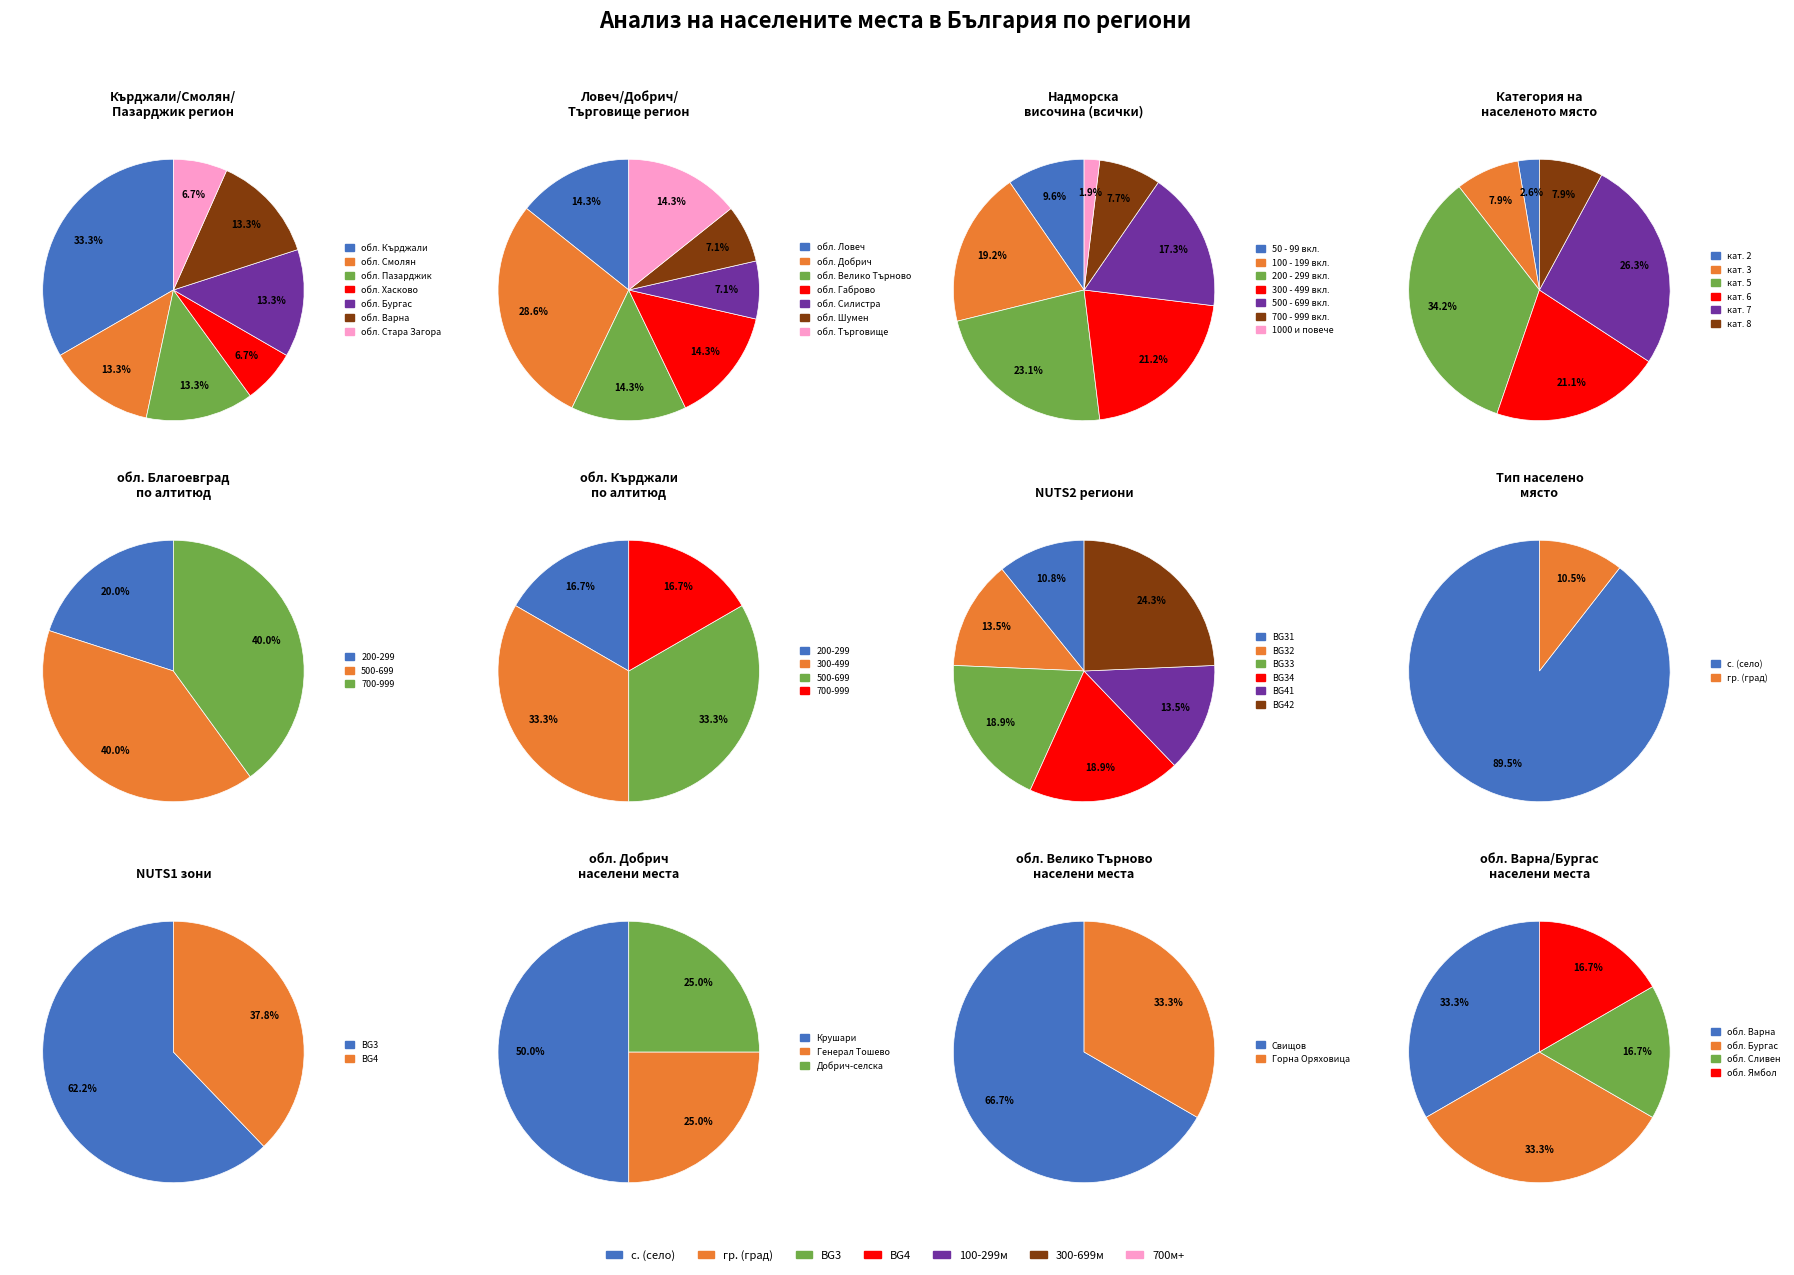

Between 1 and 5, which series saw the biggest shift?

гр. (town/city)